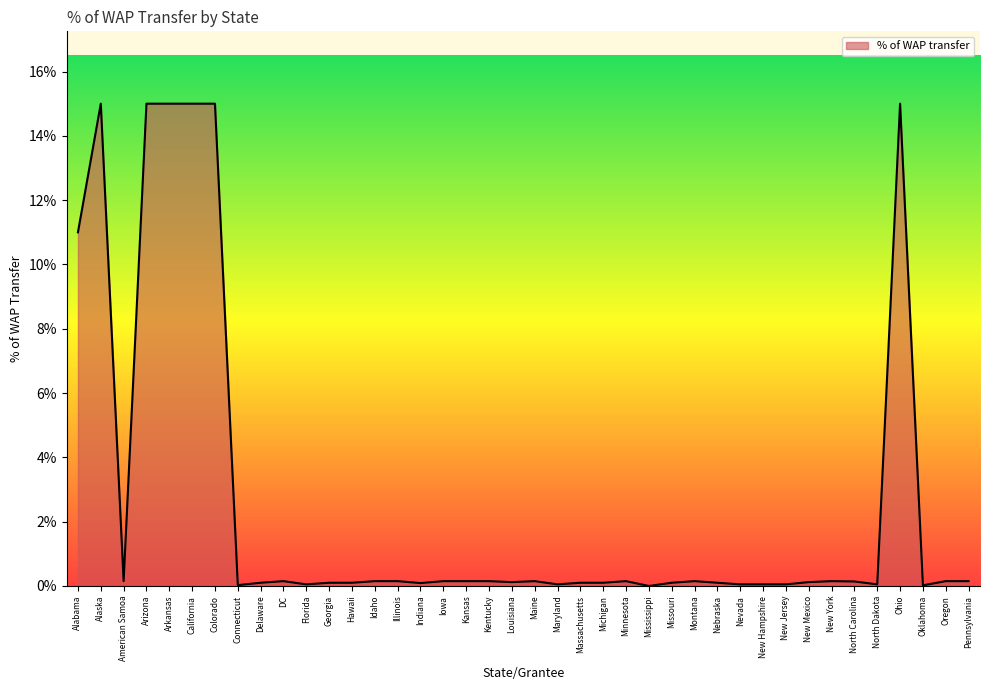

What is the greatest value displayed?

15.0